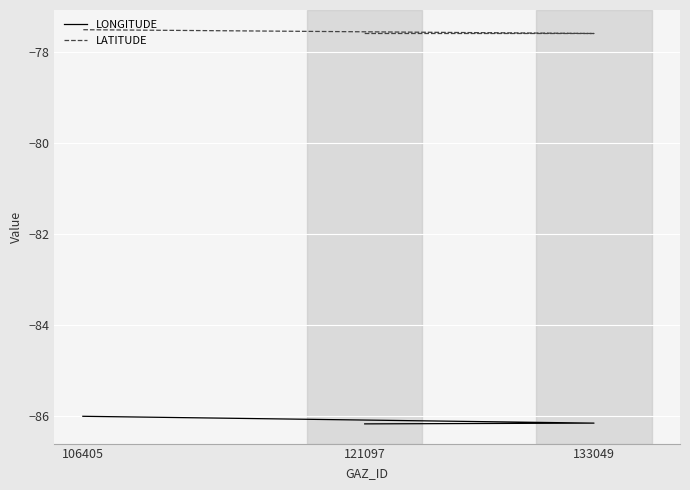

What is the value of the LONGITUDE point at the 2nd from the left?

-86.2